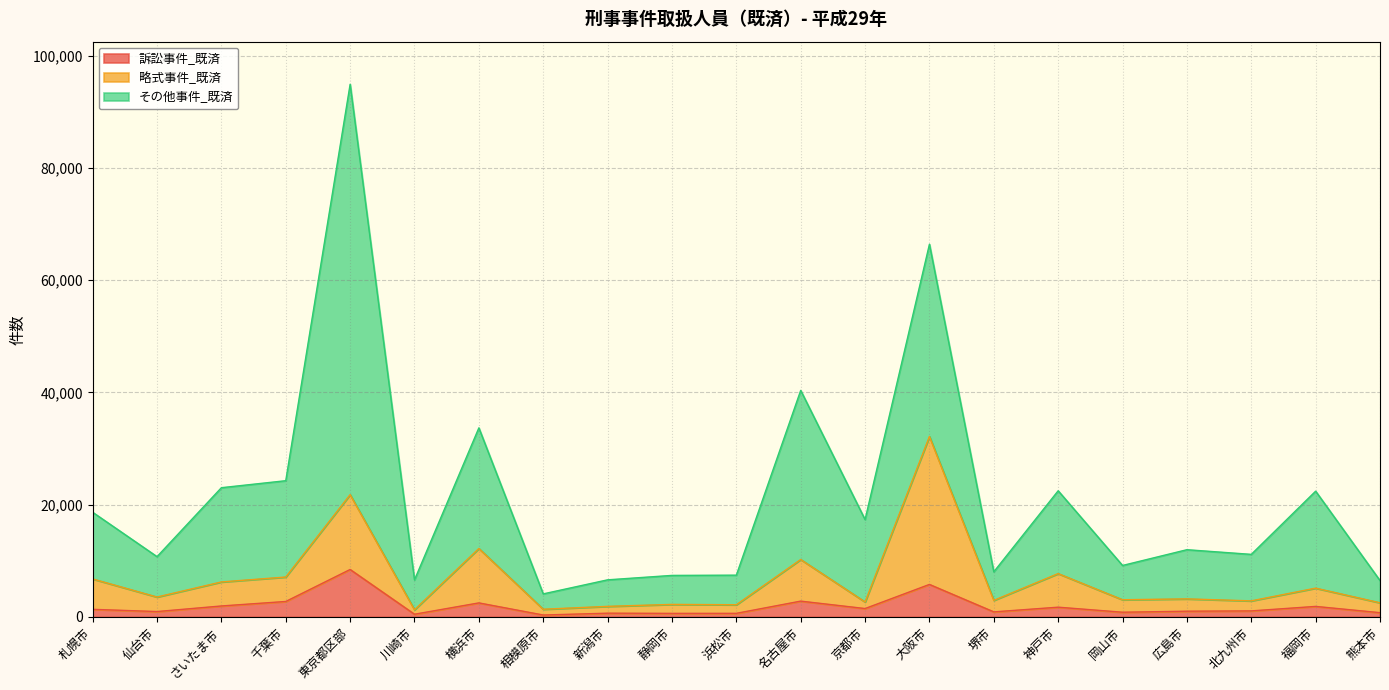

Which category has the highest value in the 訴訟事件_既済 series?

東京都区部